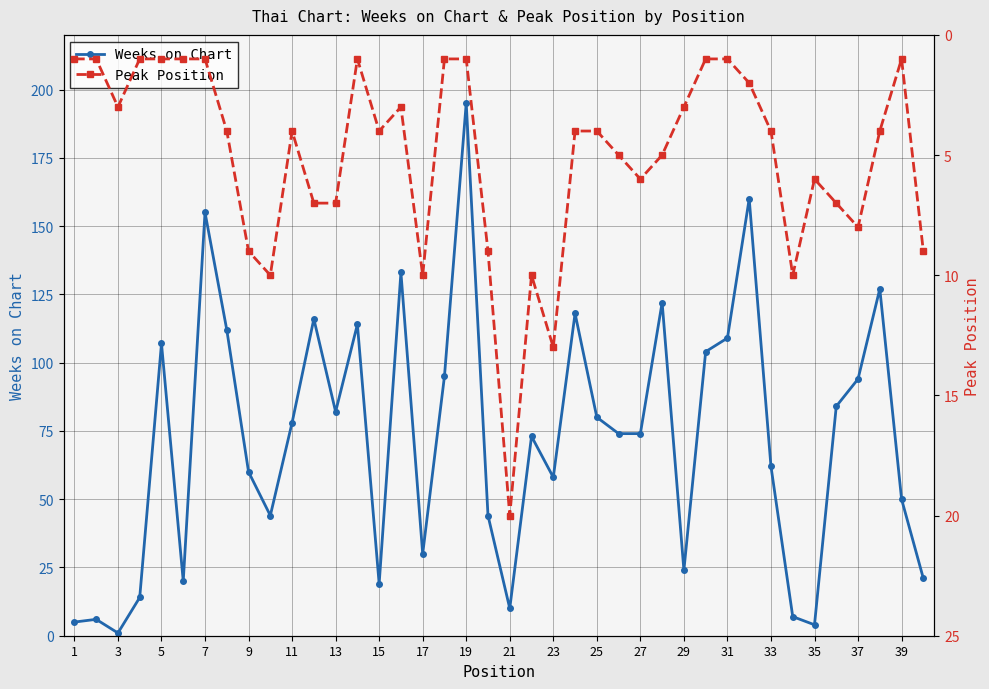

How many data points in Weeks on Chart are above 74?

19